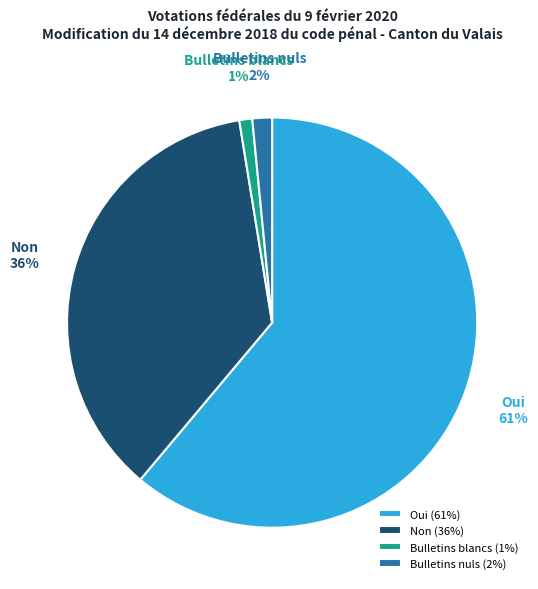

Rank the categories by value from lowest to highest.

Bulletins blancs, Bulletins nuls, Non, Oui